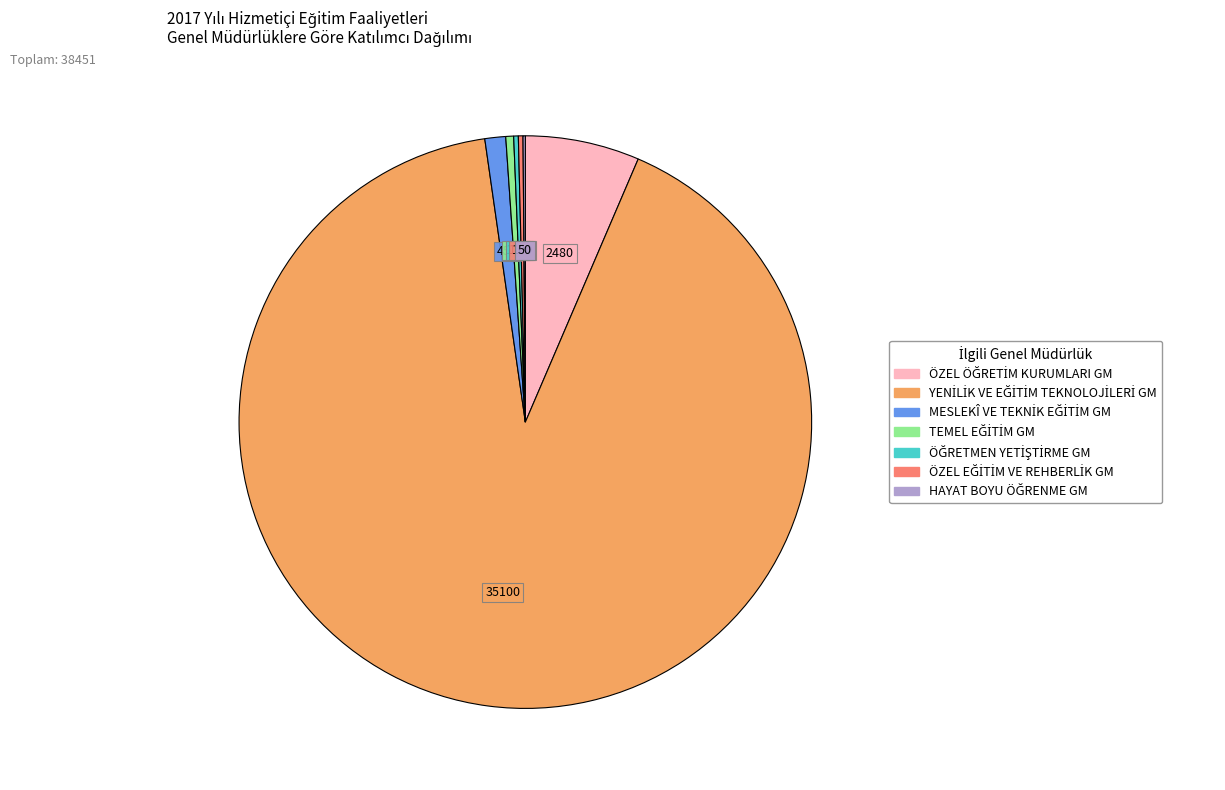

Does any single category account for the majority?

Yes